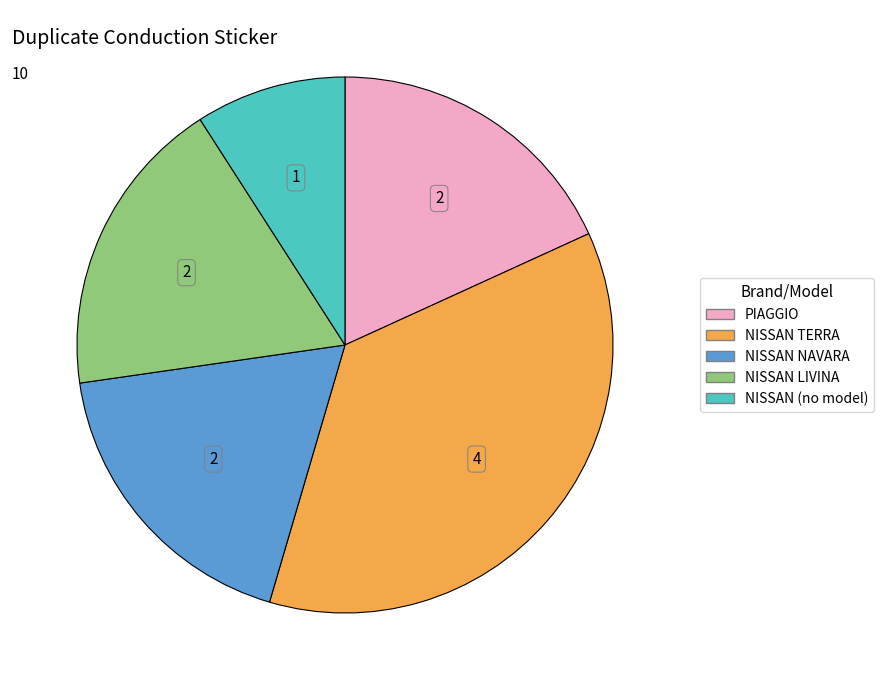

Between NISSAN (no model) and NISSAN TERRA, which is larger?

NISSAN TERRA